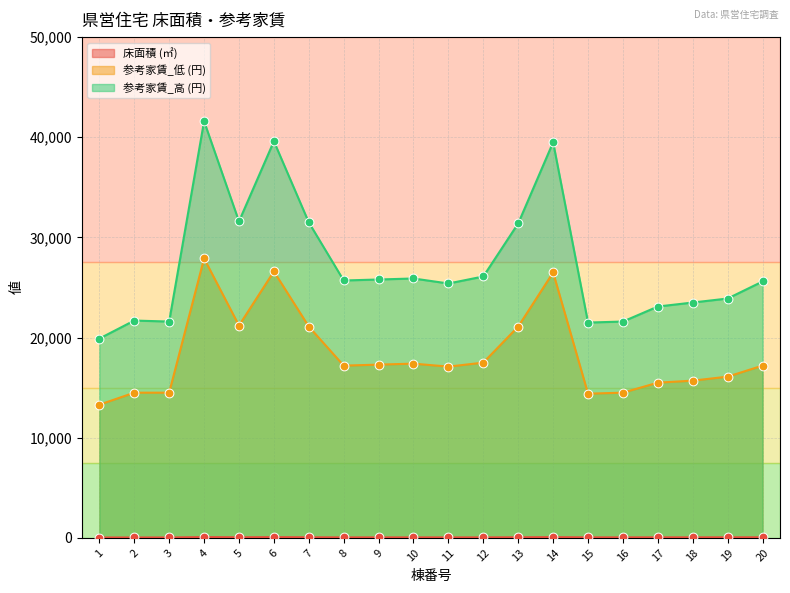

At how many categories does at least one series exceed 16126?

20